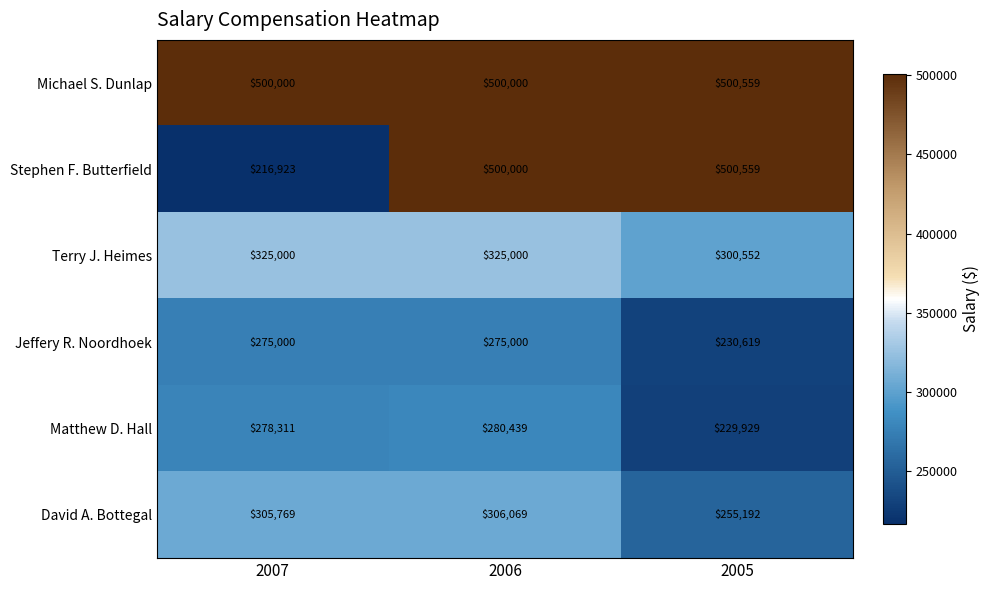

What is the average value of the Jeffery R. Noordhoek series?

260206